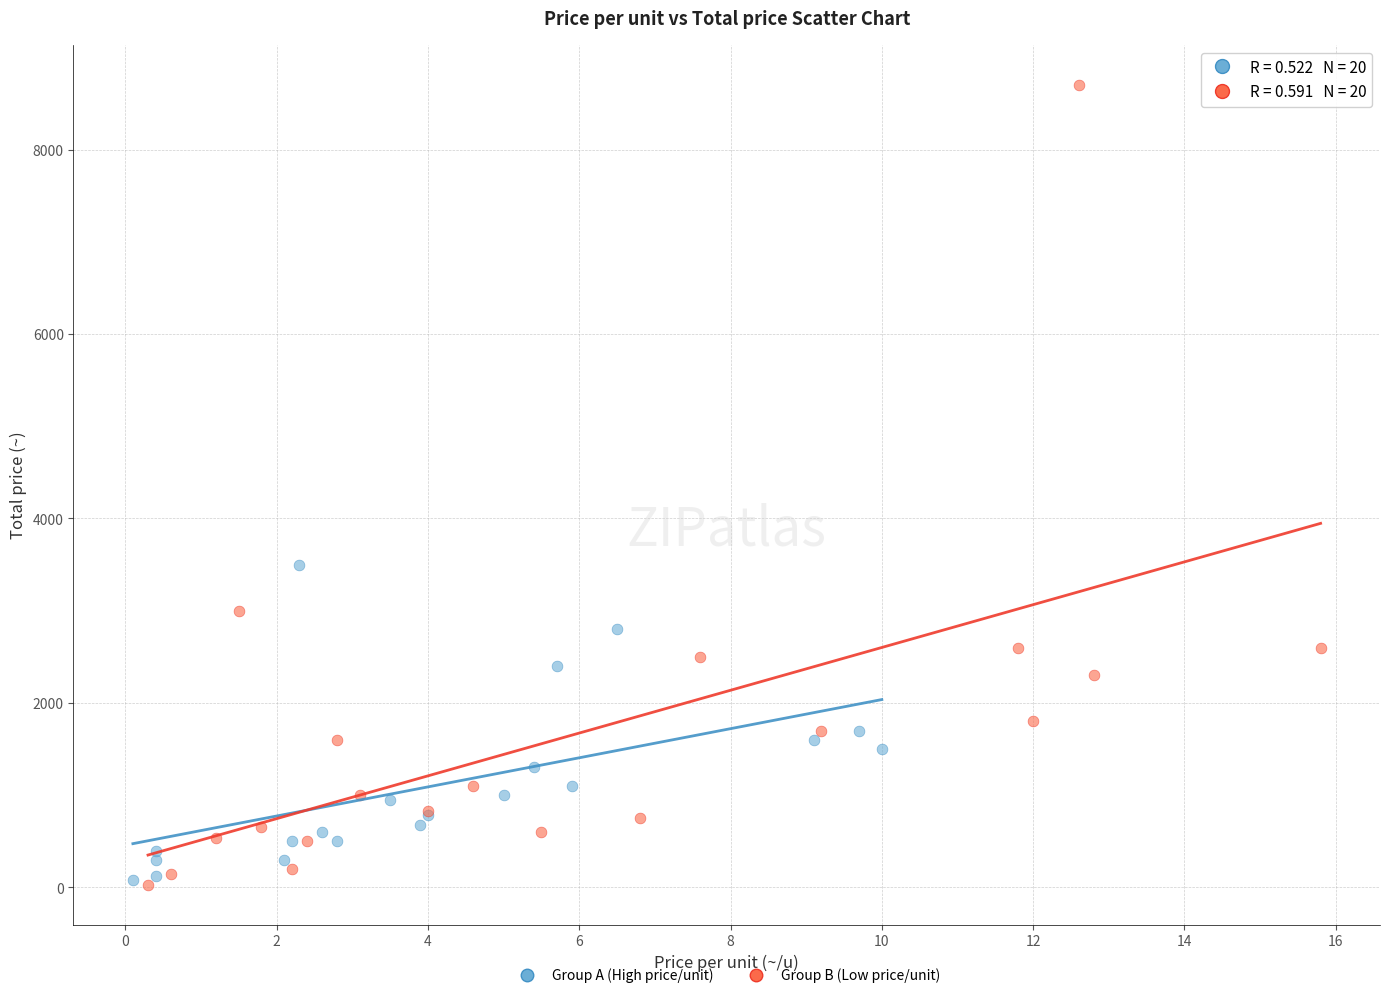

Which series has the largest Y range (max minus min)?

Group B (Low price/unit)